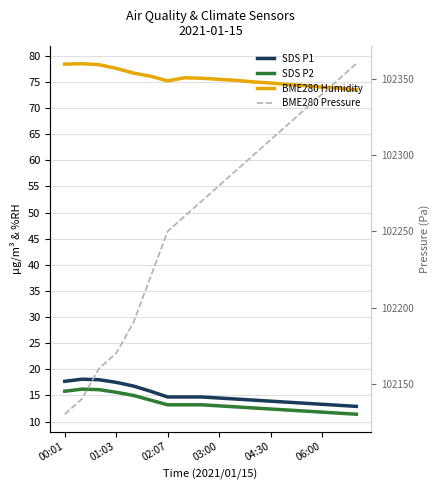

What is the average value of the SDS P2 series?

13.5